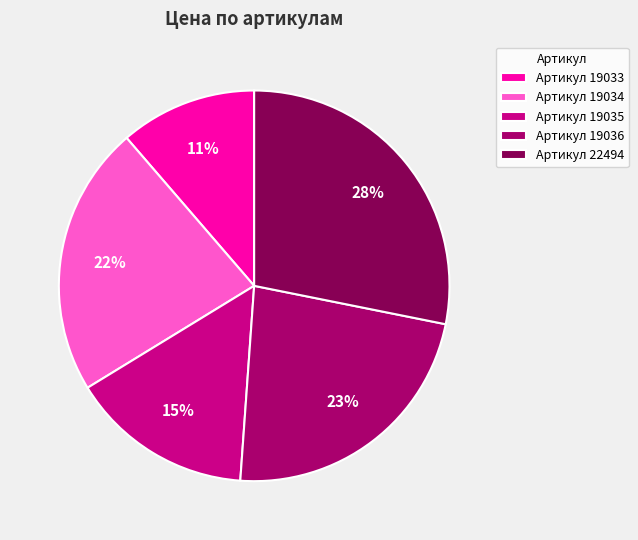

How many segments does this pie chart have?

5